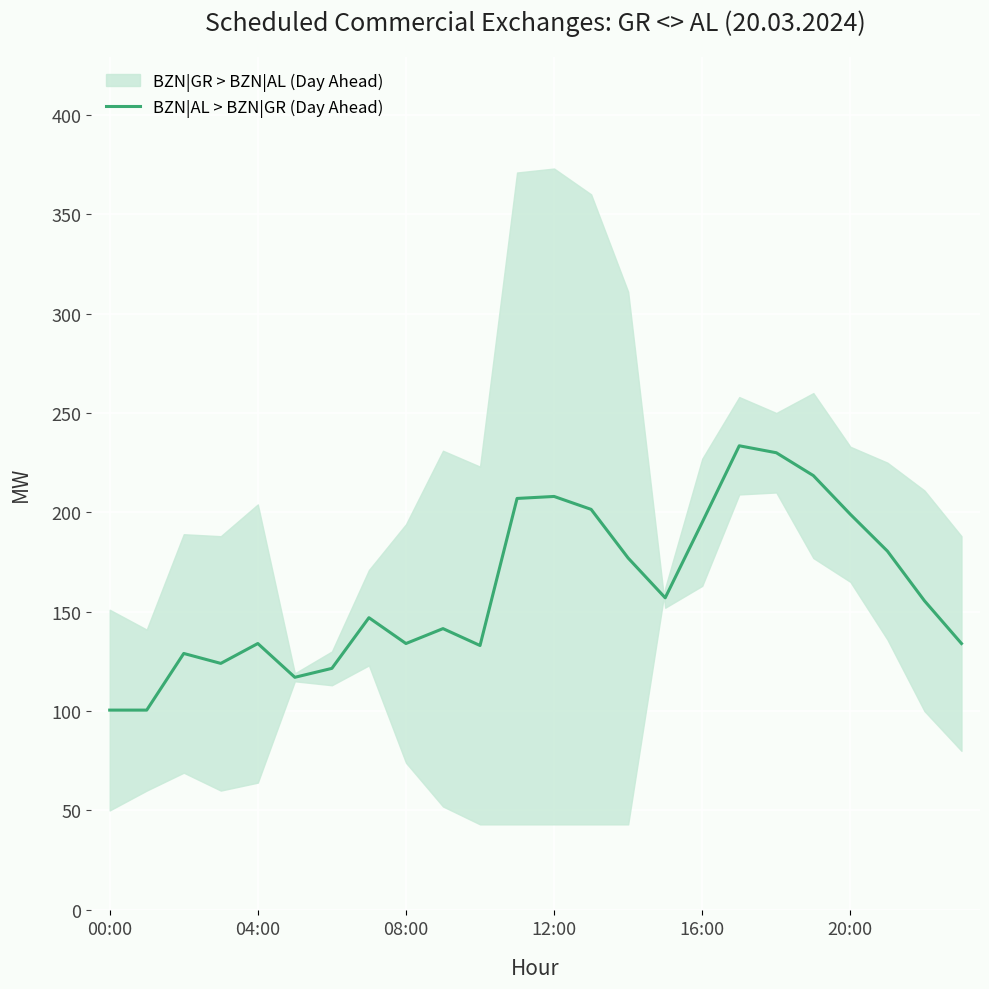

Reading right to left, what are all the values shown in this chart?

134.0	155.5	180.5	199.0	218.5	230.0	233.5	195.0	157.0	177.0	201.5	208.0	207.0	133.0	141.5	134.0	147.0	121.5	117.0	134.0	124.0	129.0	100.5	100.5